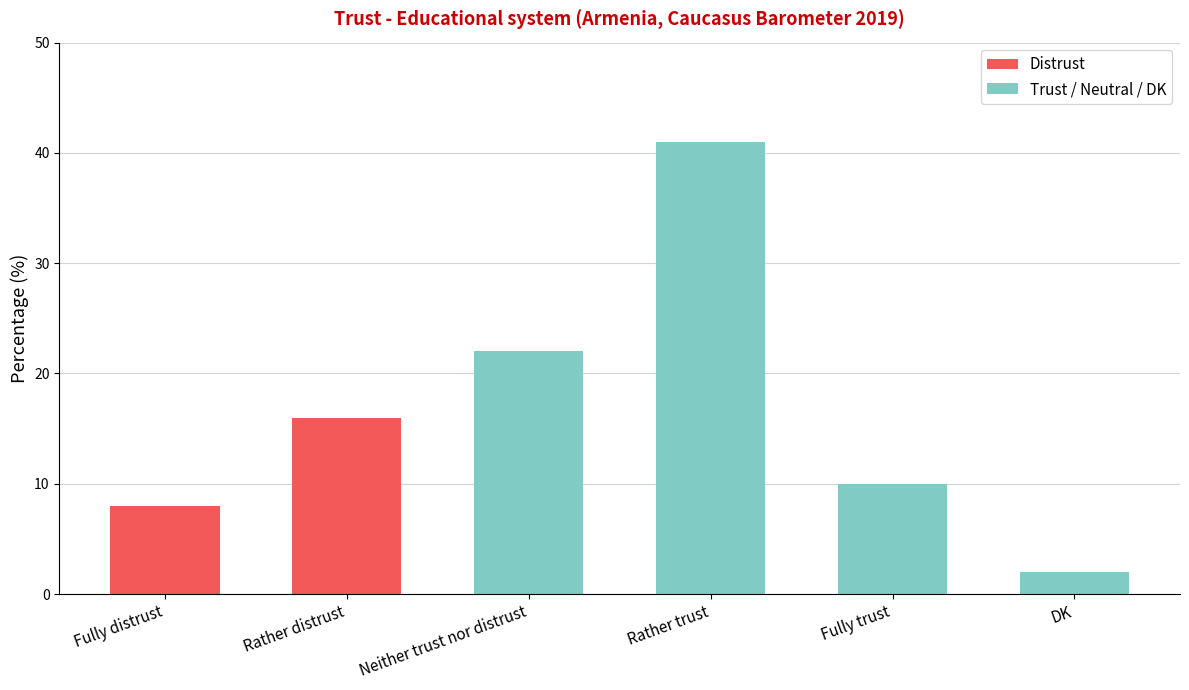

What is the value of the 2nd bar from the left?

16